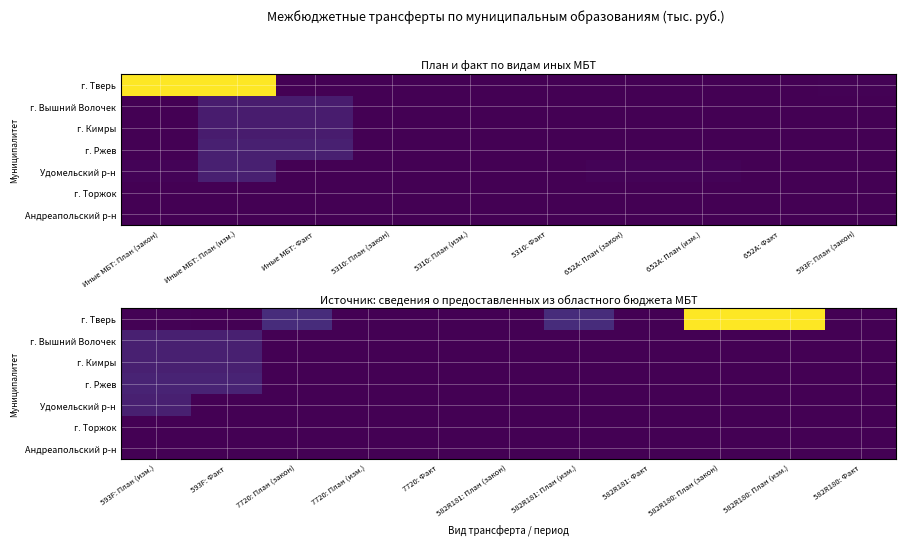

The value of г. Ржев at 7720: Факт is 51197. True or false?

False